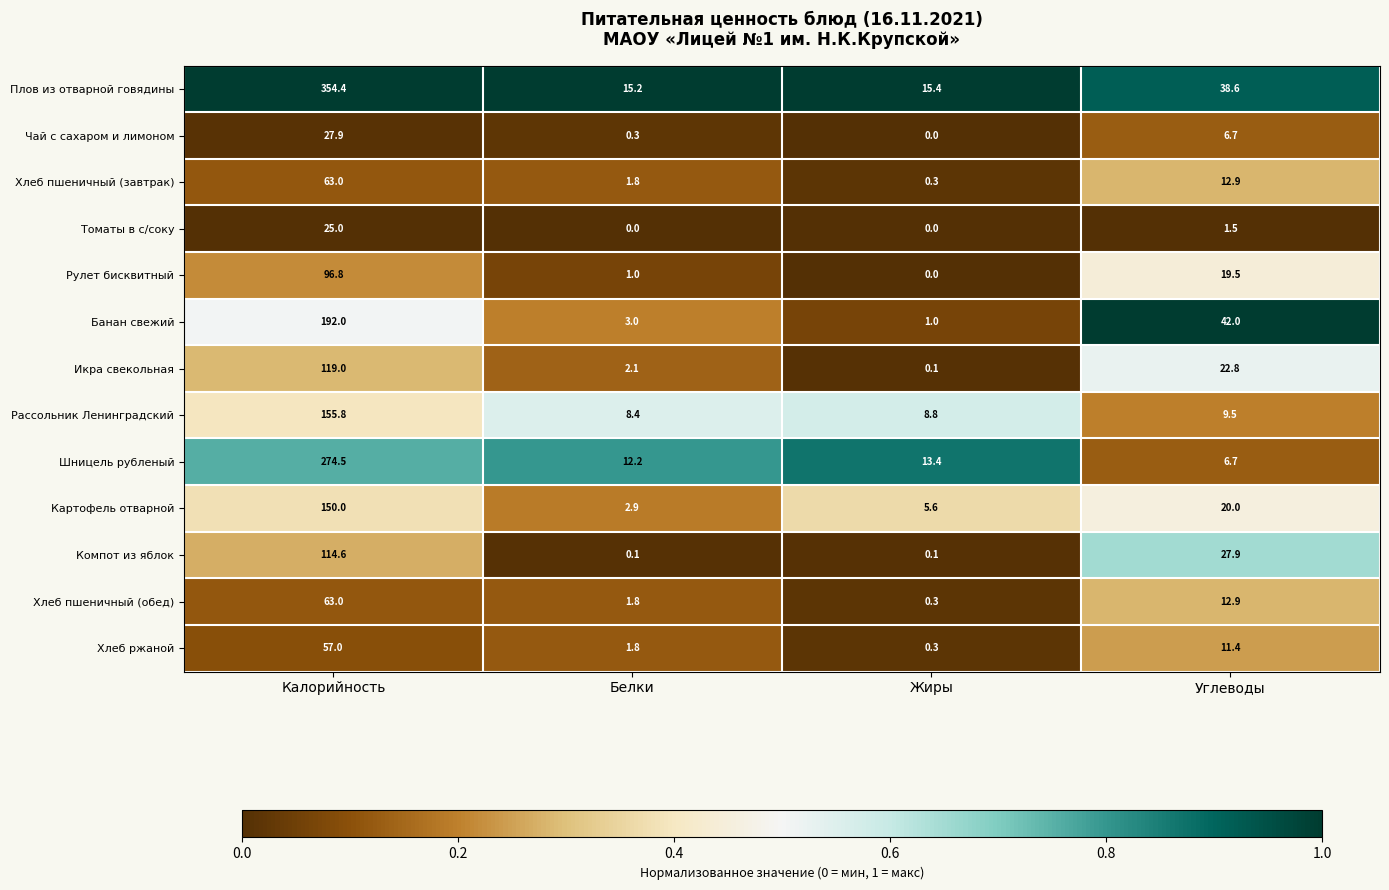

At which label does Рулет бисквитный first exceed 19?

Калорийность